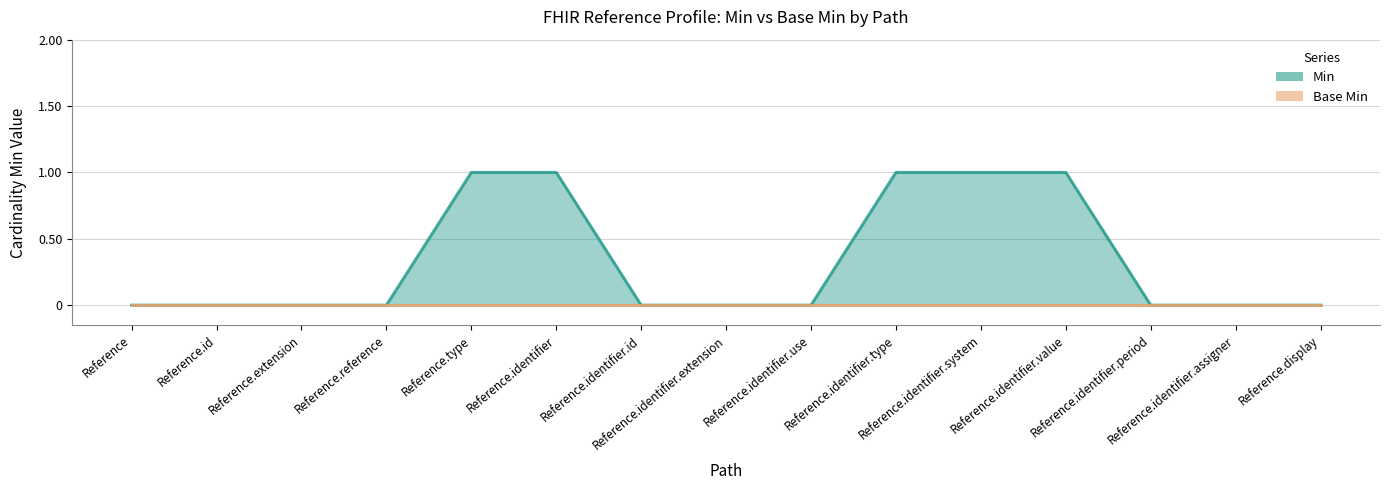

Which has a higher value, Reference.identifier or Reference.identifier.assigner?

Reference.identifier